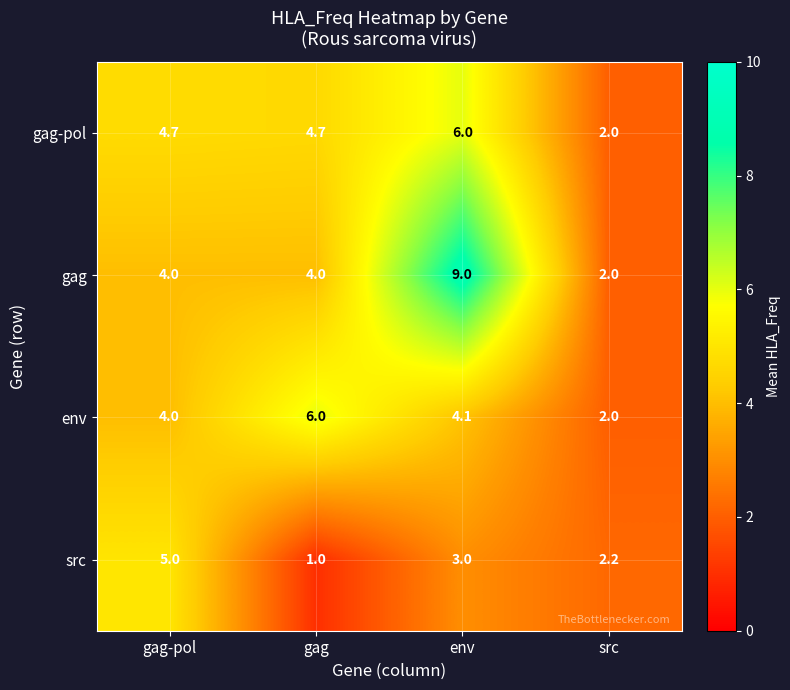

The value of env at src is 2.0. True or false?

True